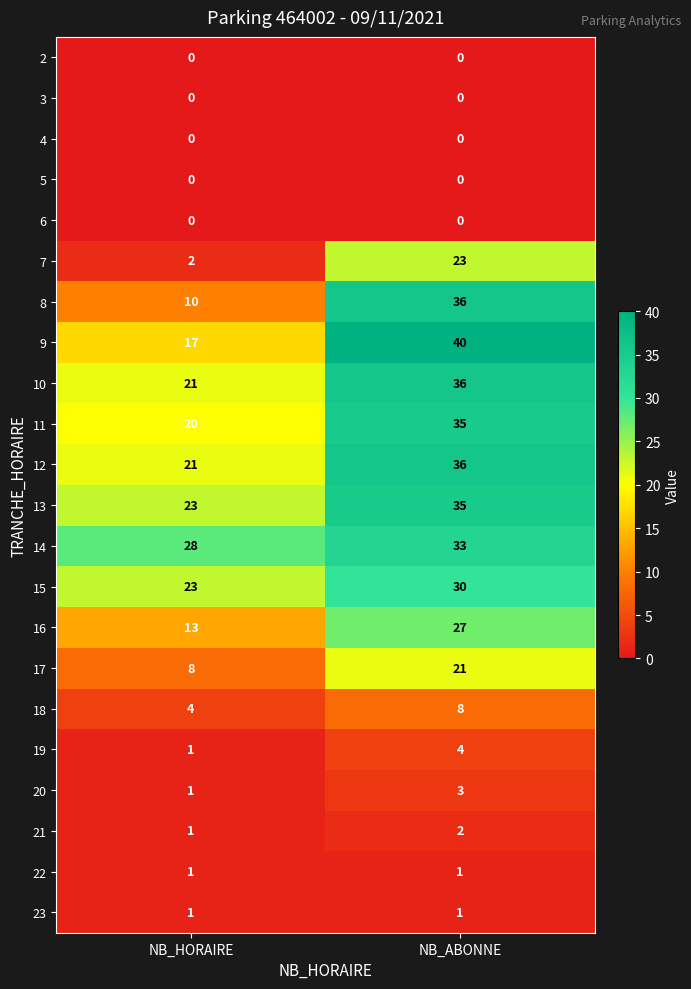

The value of 9 at NB_ABONNE is 40. True or false?

True